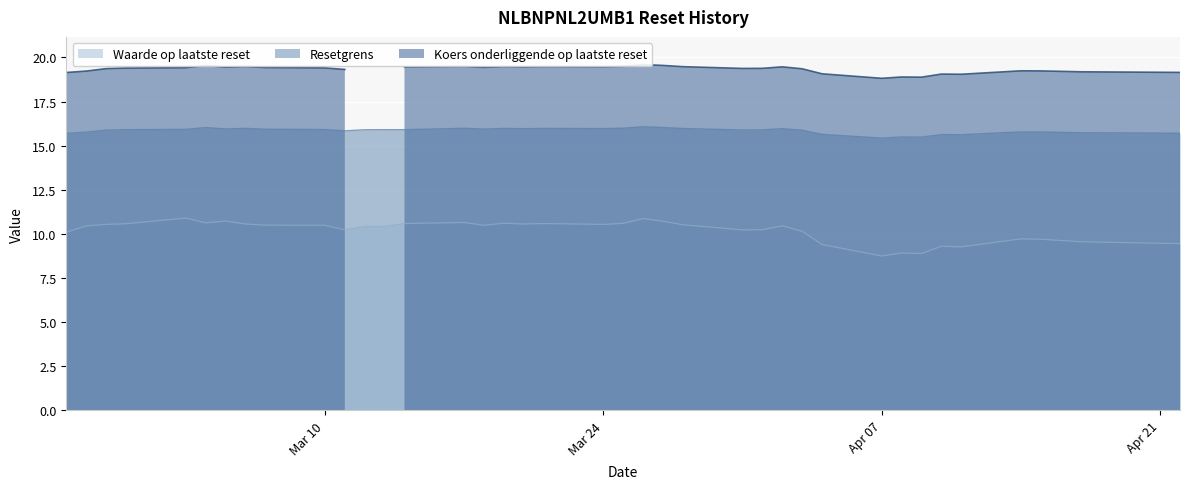

True or false: Waarde op laatste reset has more than 0 points higher than both neighbors.

True